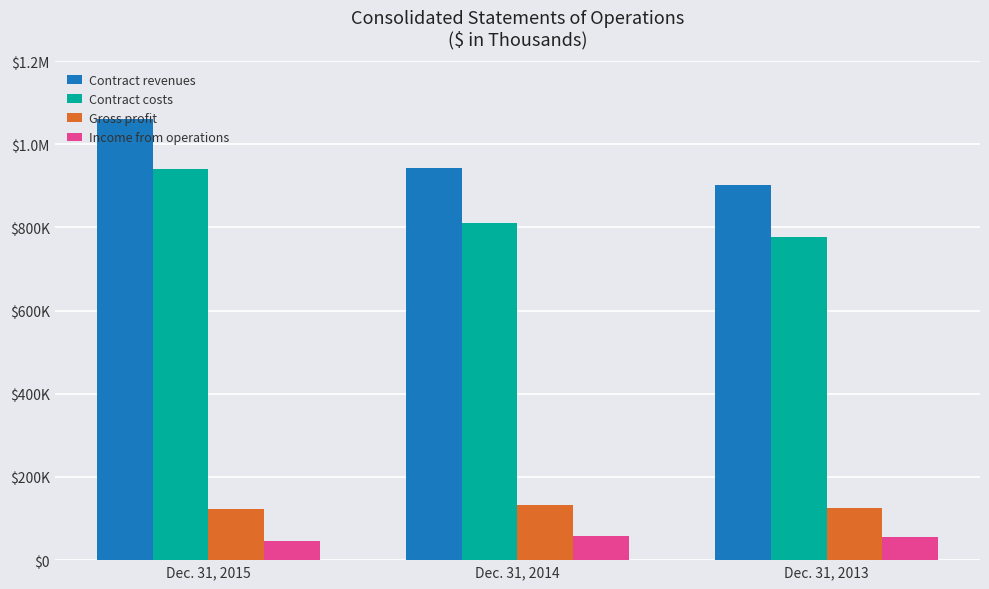

Does the chart contain stacked bars?

No